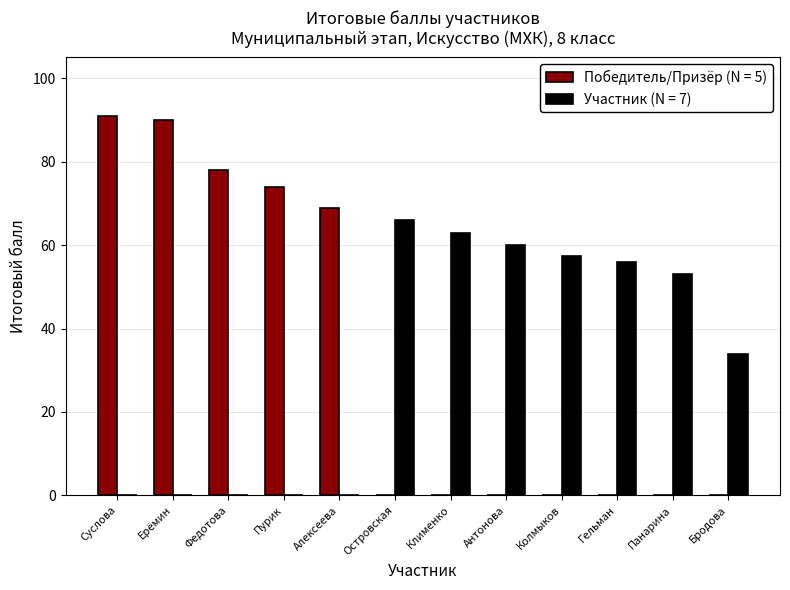

What is the total value across all series at Клименко?

63.0